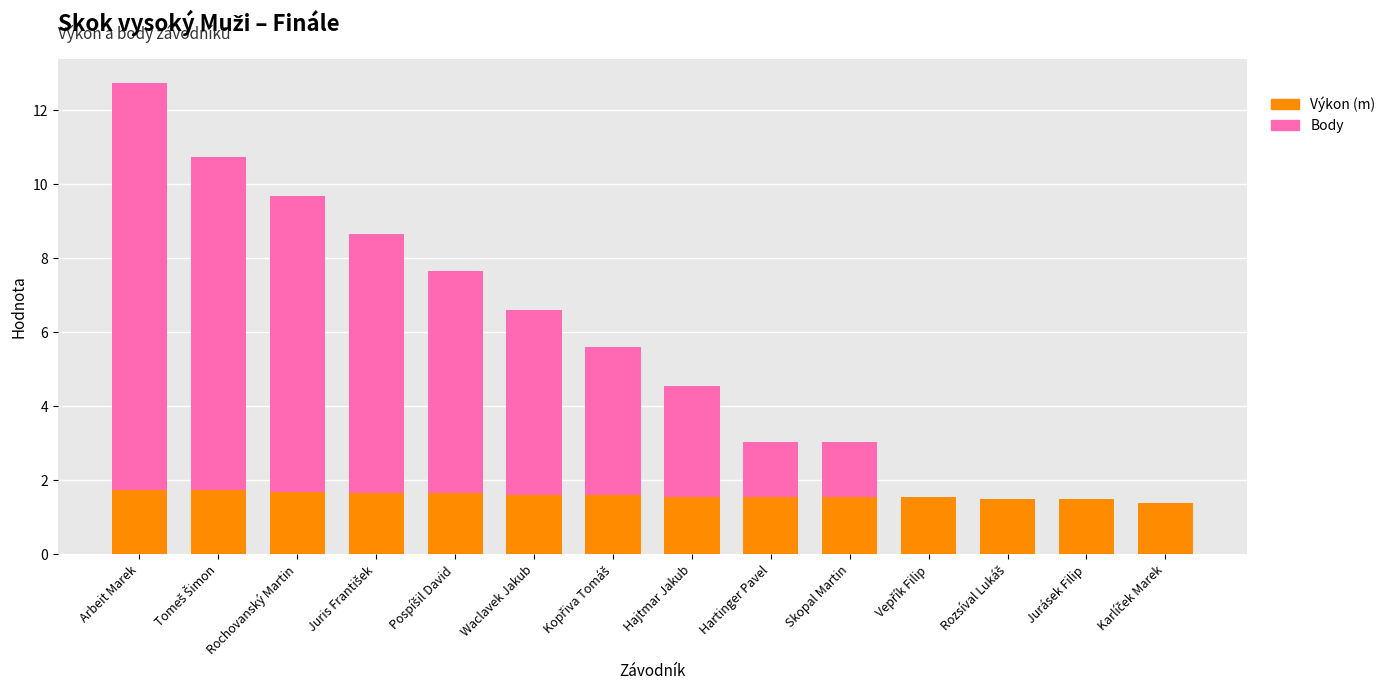

At which category is the sum across all series the highest?

Arbeit Marek